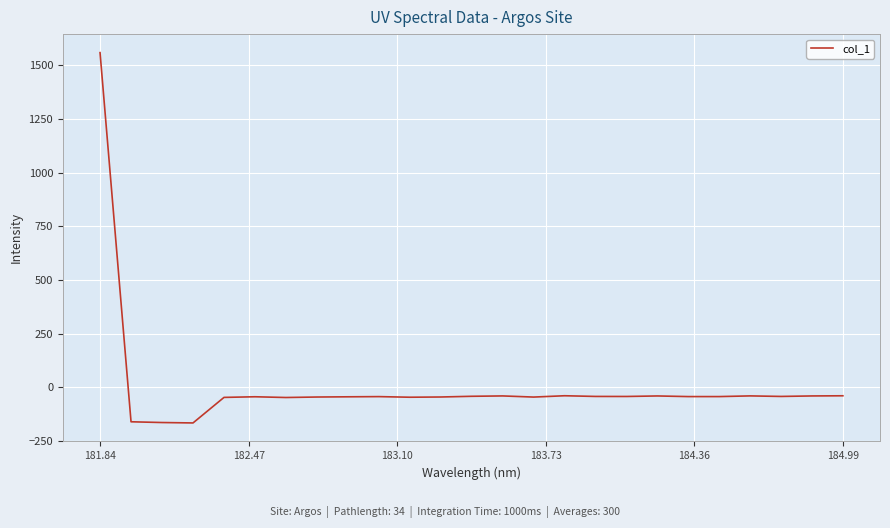

What is the difference between the maximum and minimum values?

1724.6